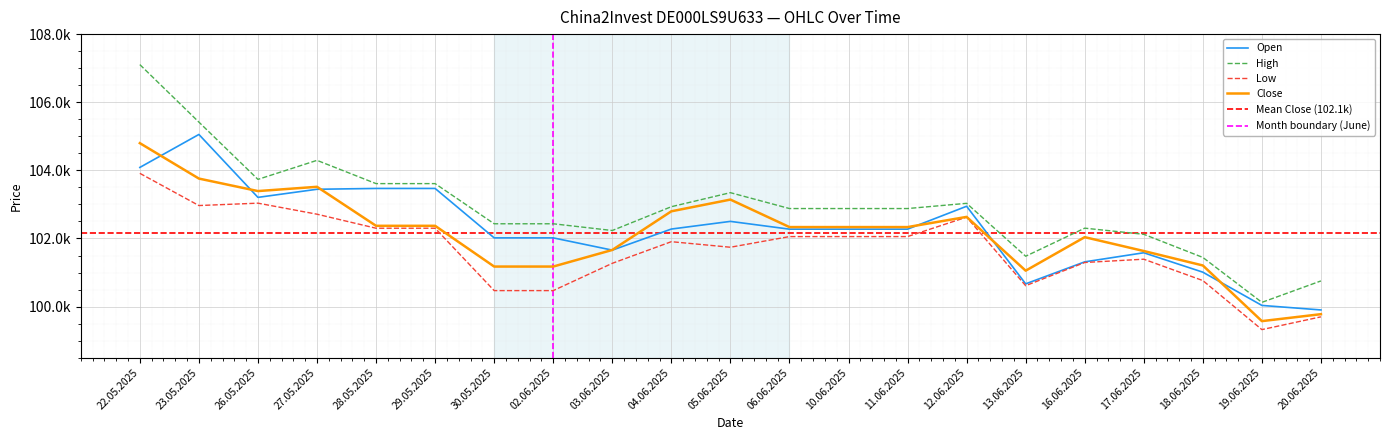

What is the sum of all Close values?

2145091